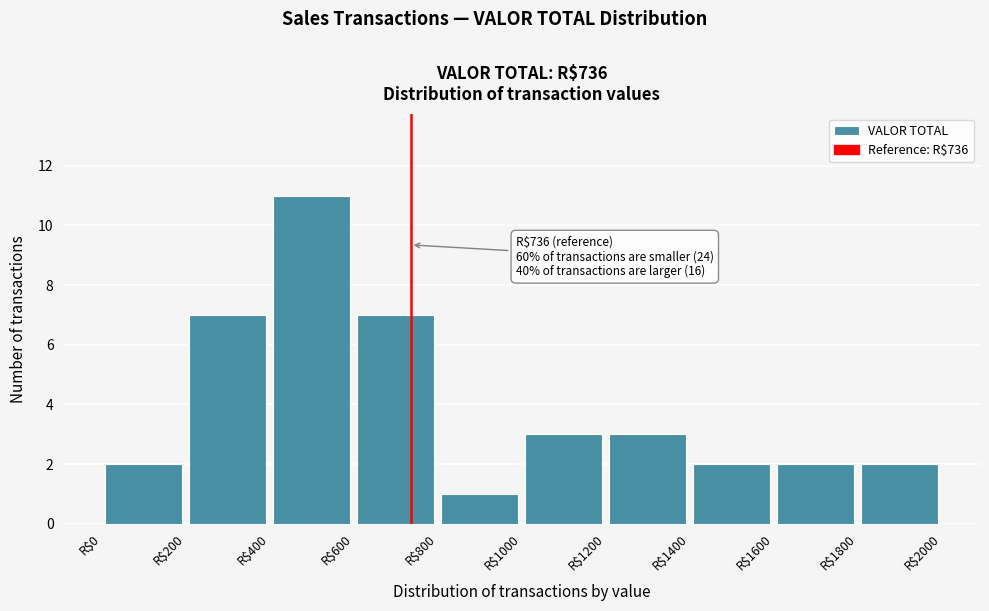

Over which range of the x-axis is the bar tallest?

400 to 600